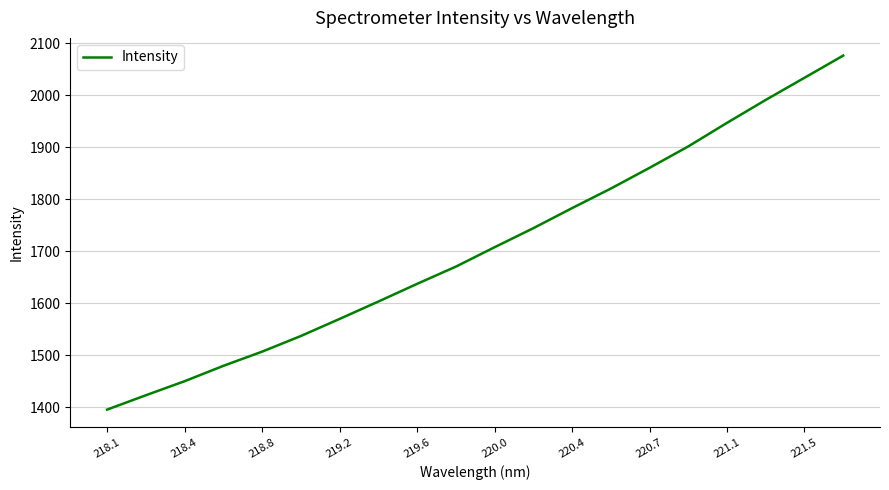

What is the smallest value displayed?

1395.1